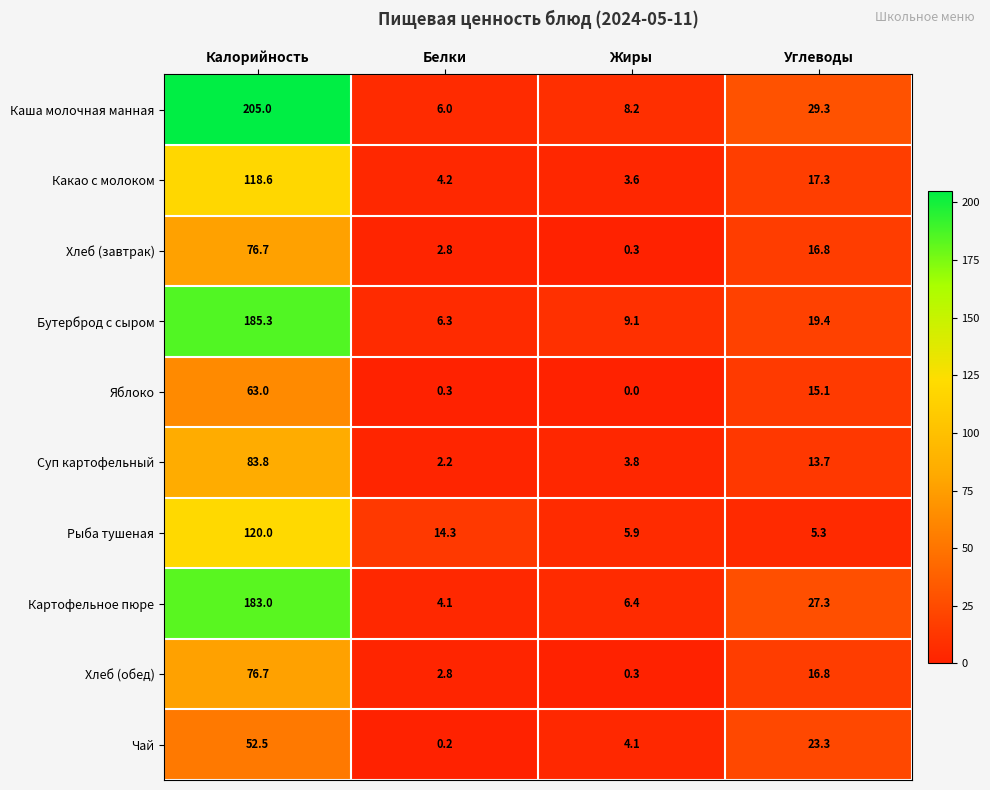

Which series has the largest total across all categories?

Каша молочная манная